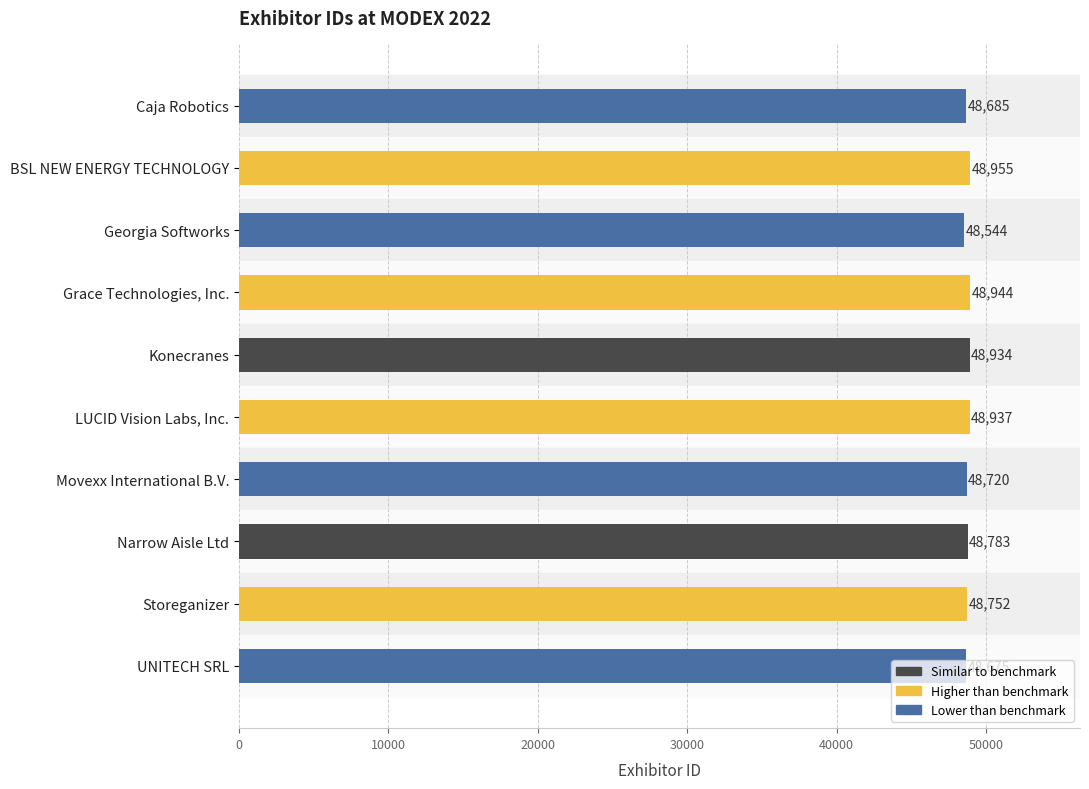

What is the sum of all values?

487929